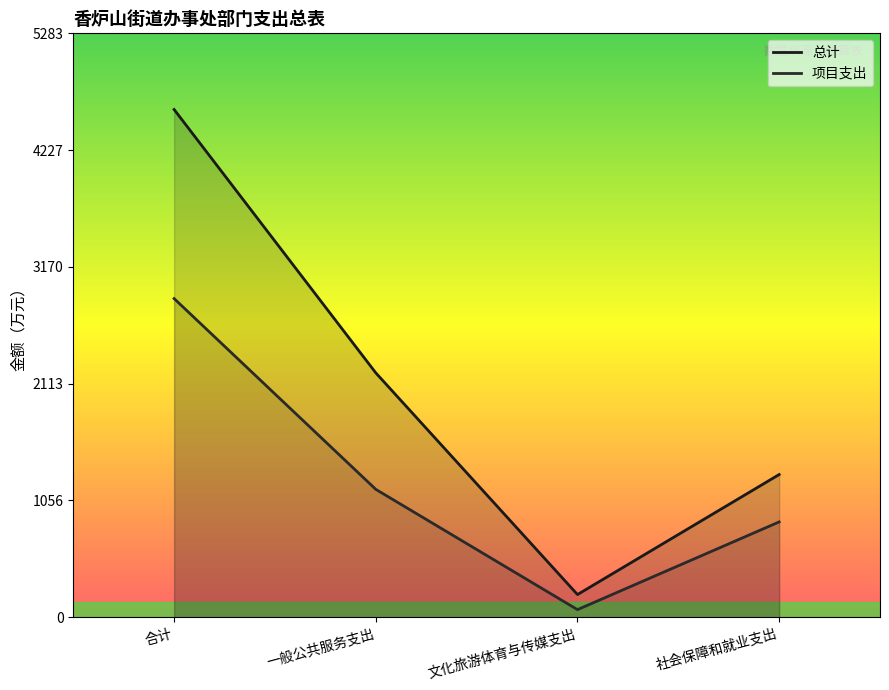

The value of 总计 at 一般公共服务支出 is 2889.8. True or false?

False